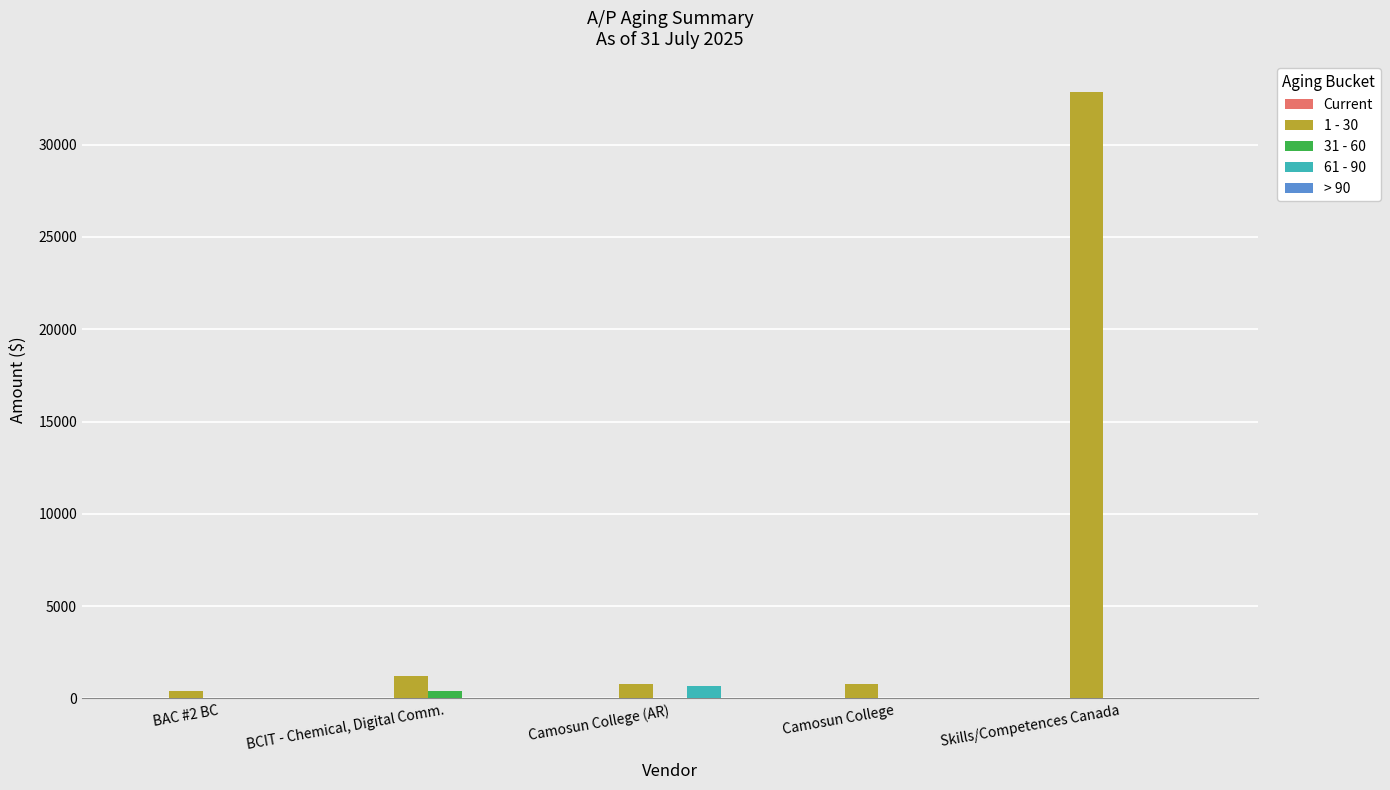

What is the maximum value for 61 - 90?

682.8